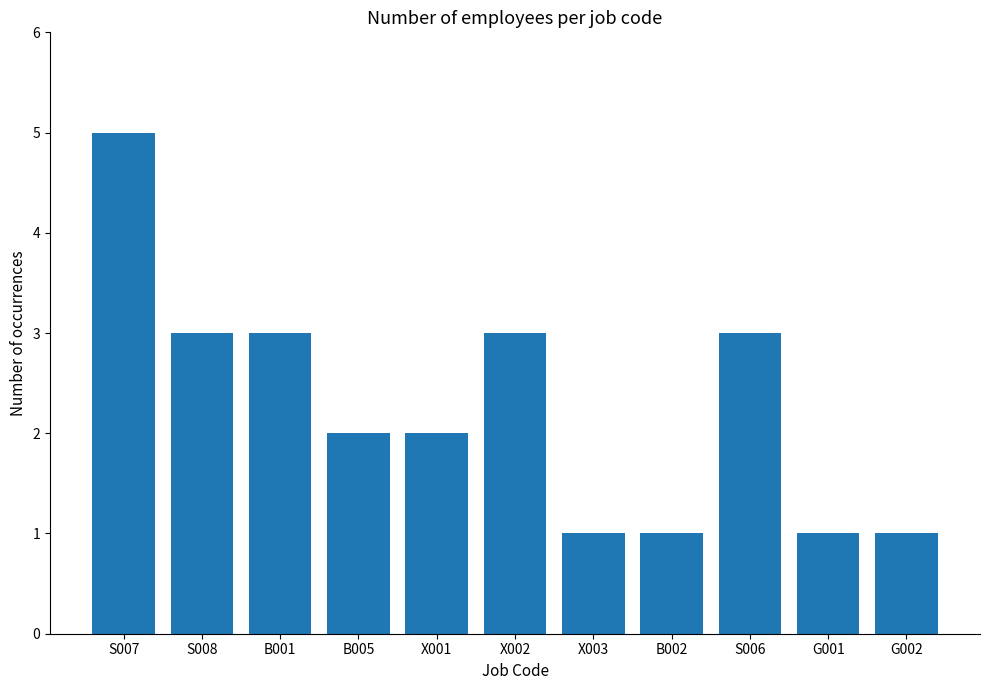

Which category has the highest value across all series?

S007